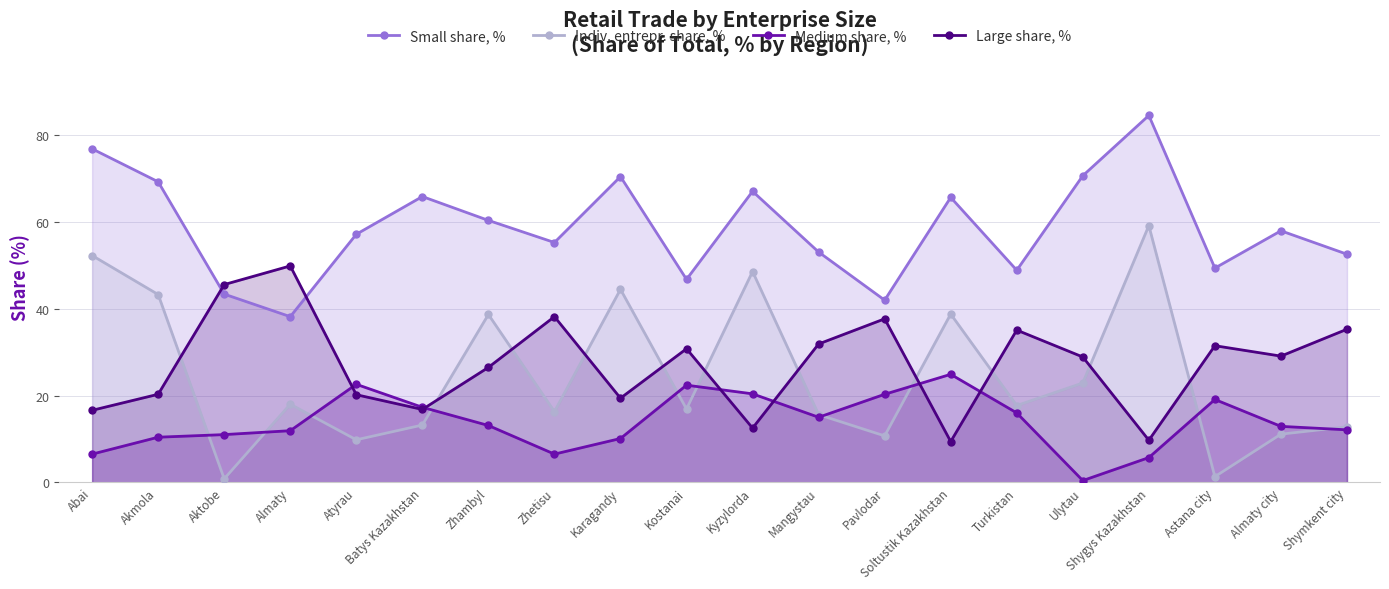

Does the chart have visible grid lines?

Yes